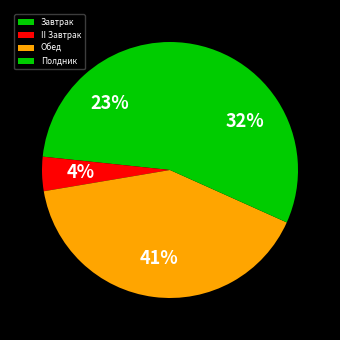

Combined, do II Завтрак and Завтрак account for over 50%?

No